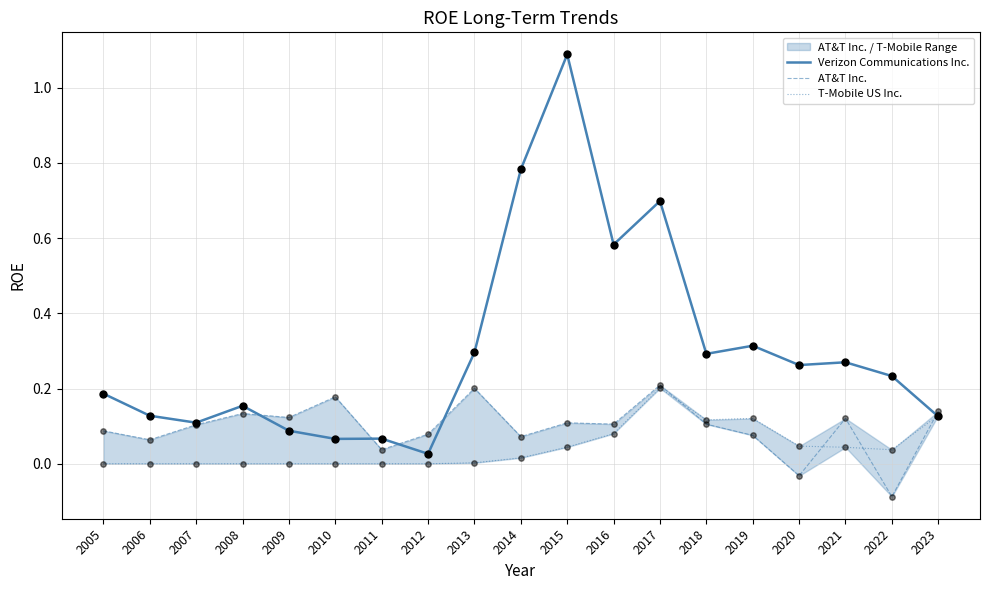

Which series reaches the minimum Y coordinate?

AT&T Inc.